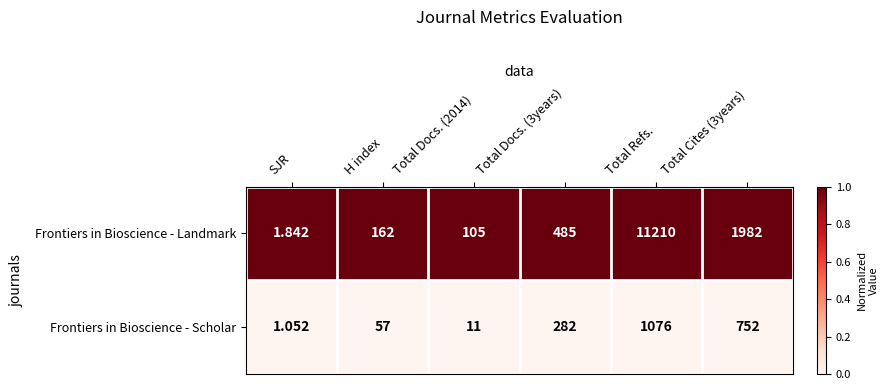

Count the number of categories in the chart.

6